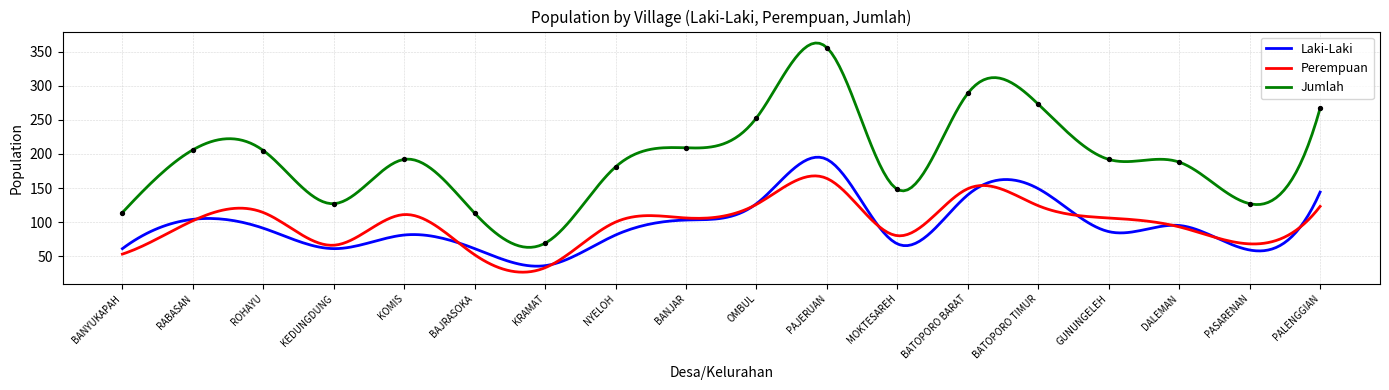

Which series has the largest total across all categories?

Jumlah